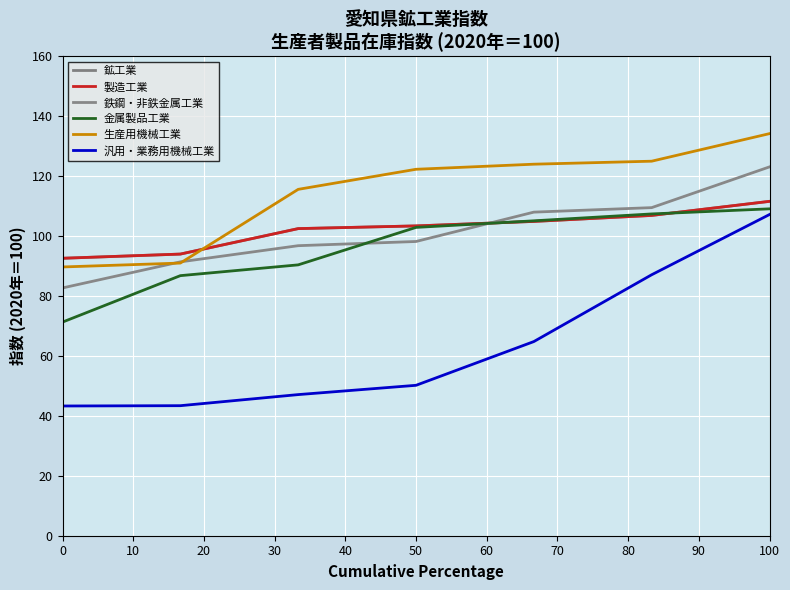

Does the chart have visible grid lines?

Yes